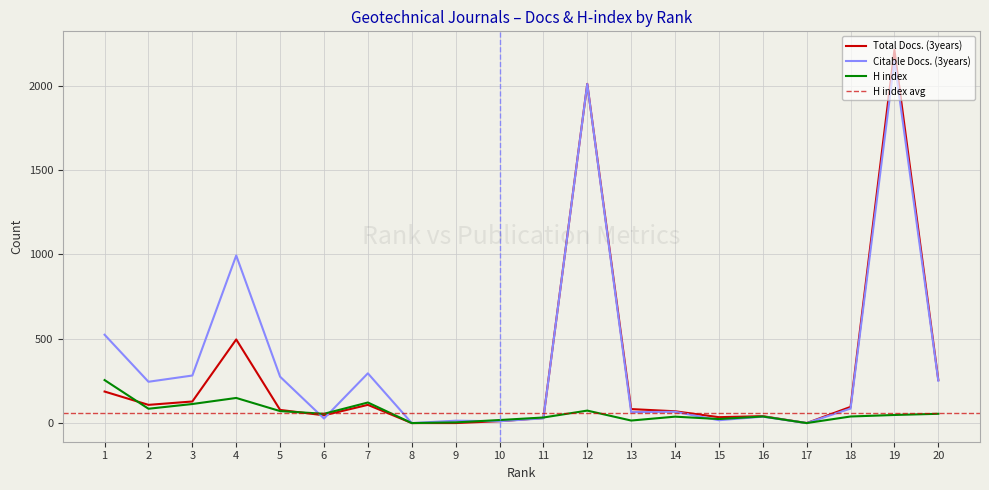

Between 13 and 3, which is larger?

3